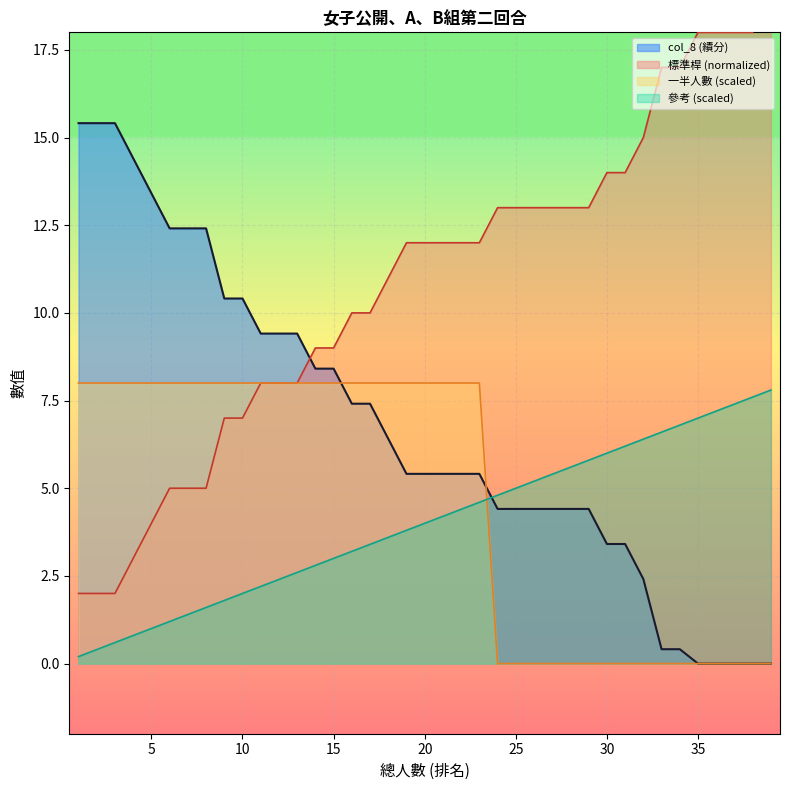

What is the difference between the maximum and minimum values in the col_8 series?

15.4